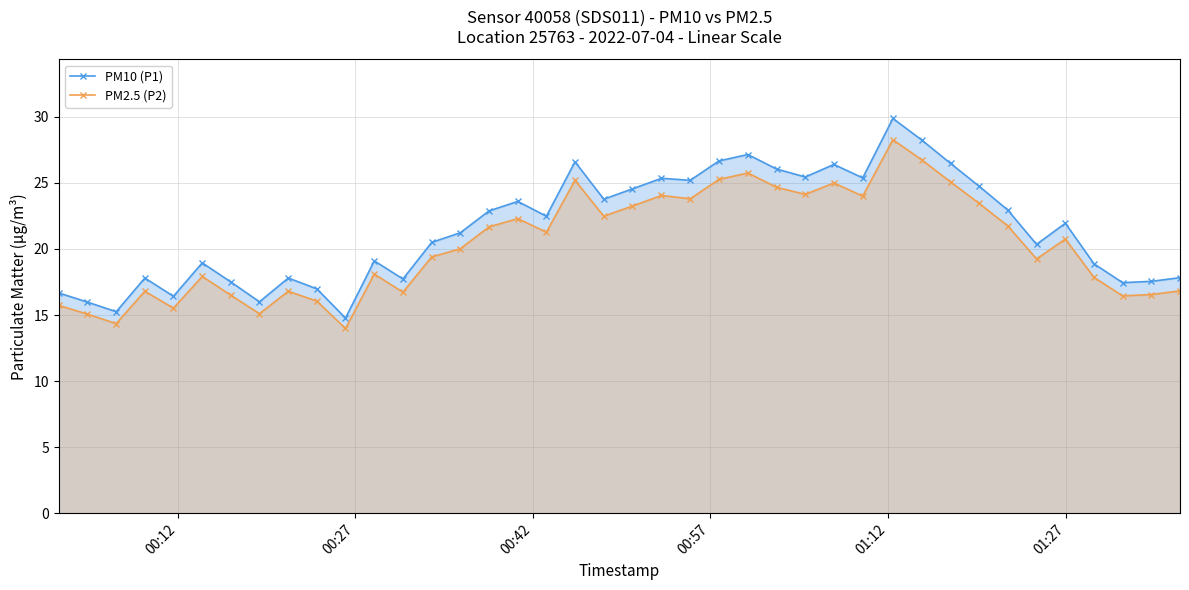

True or false: PM2.5 (P2) has more than 2 interior local peaks.

True